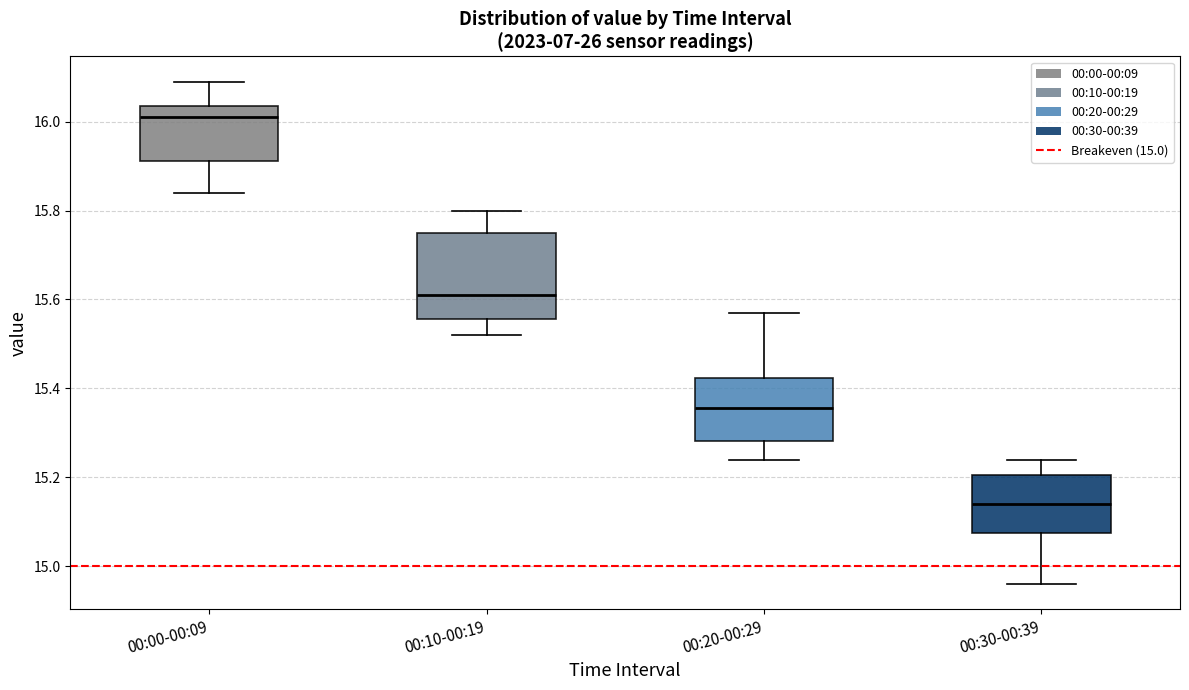

Where is the upper edge of the box for 00:30-00:39 on the y-axis? The values are not printed on the chart, so give them approximately, as read against the axis.

15.20